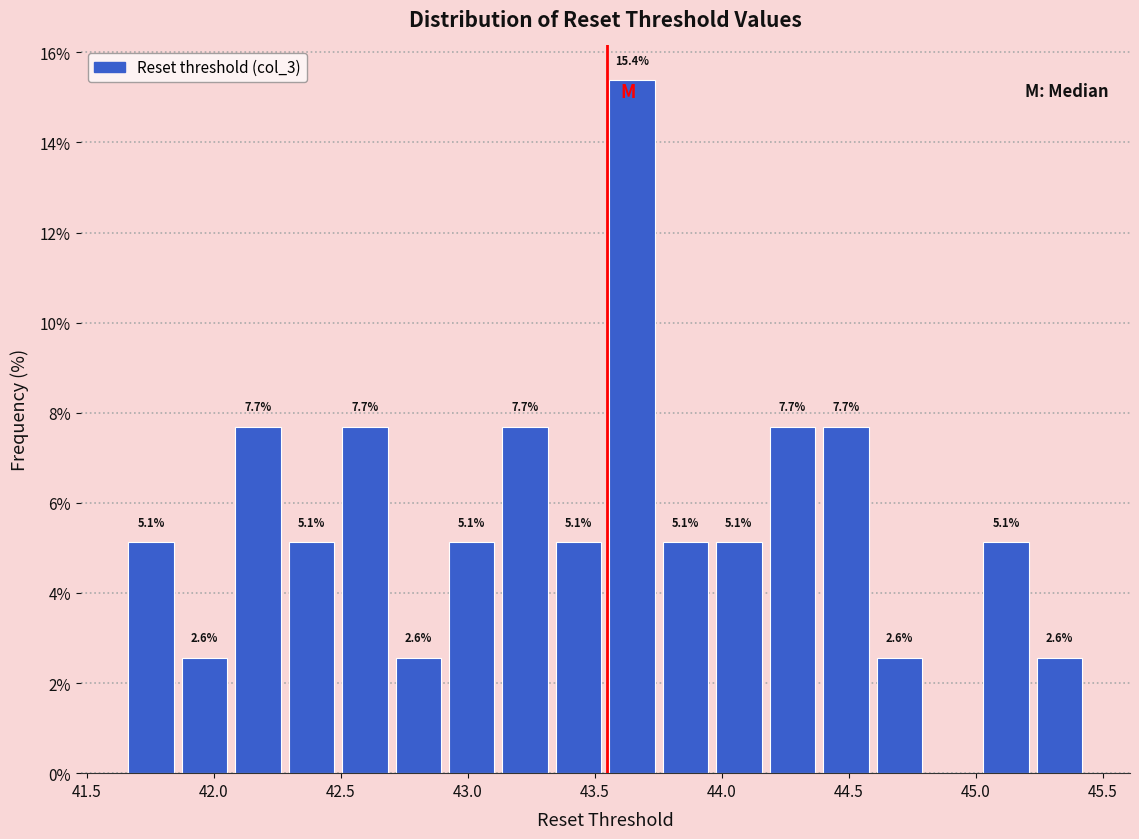

Over which range of the x-axis is the bar tallest?

43.55 to 43.75